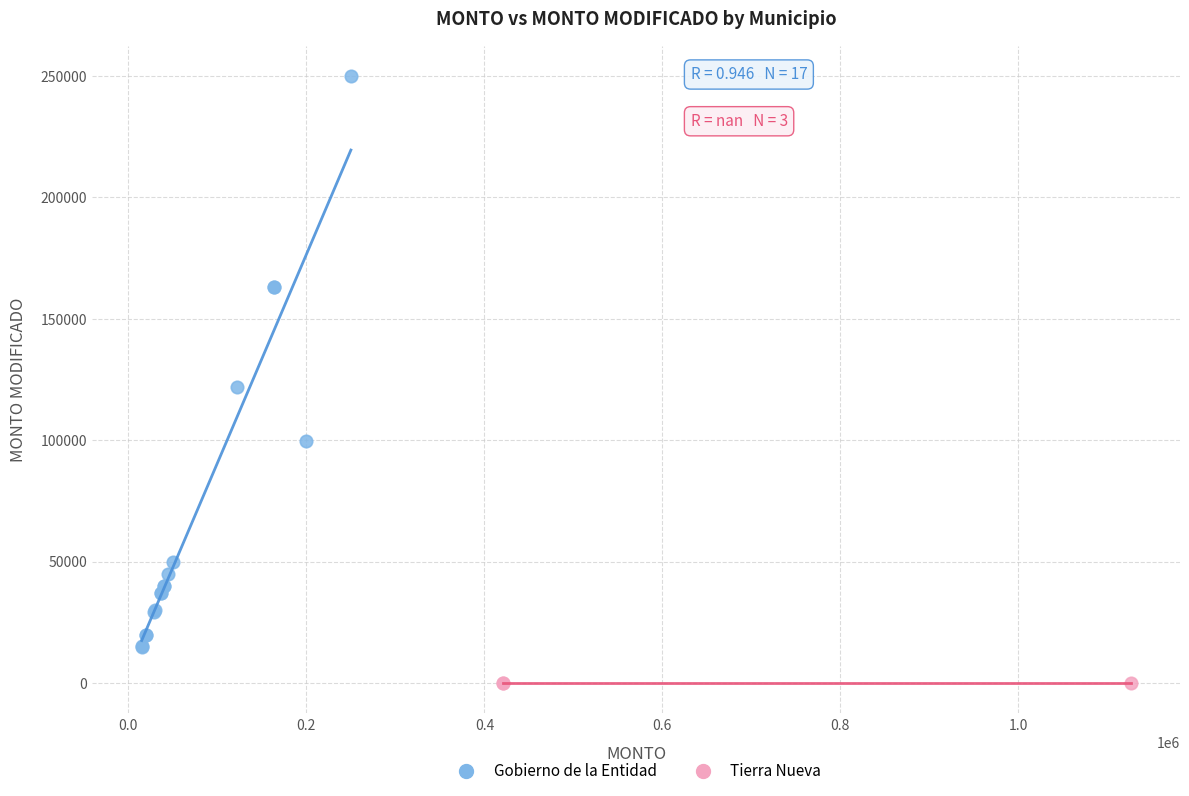

Which series reaches the maximum Y coordinate?

Gobierno de la Entidad